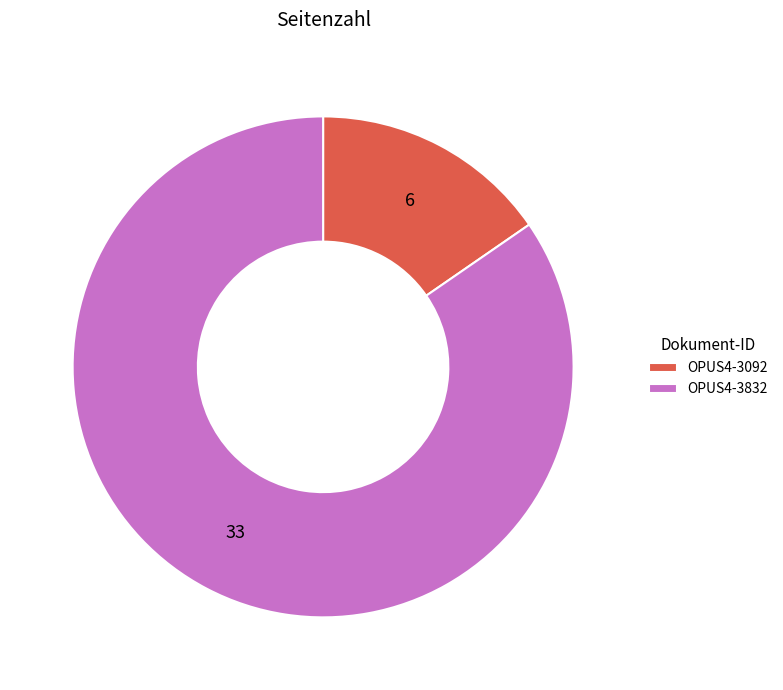

What is the ratio of the value at OPUS4-3832 to the value at OPUS4-3092?

5.5